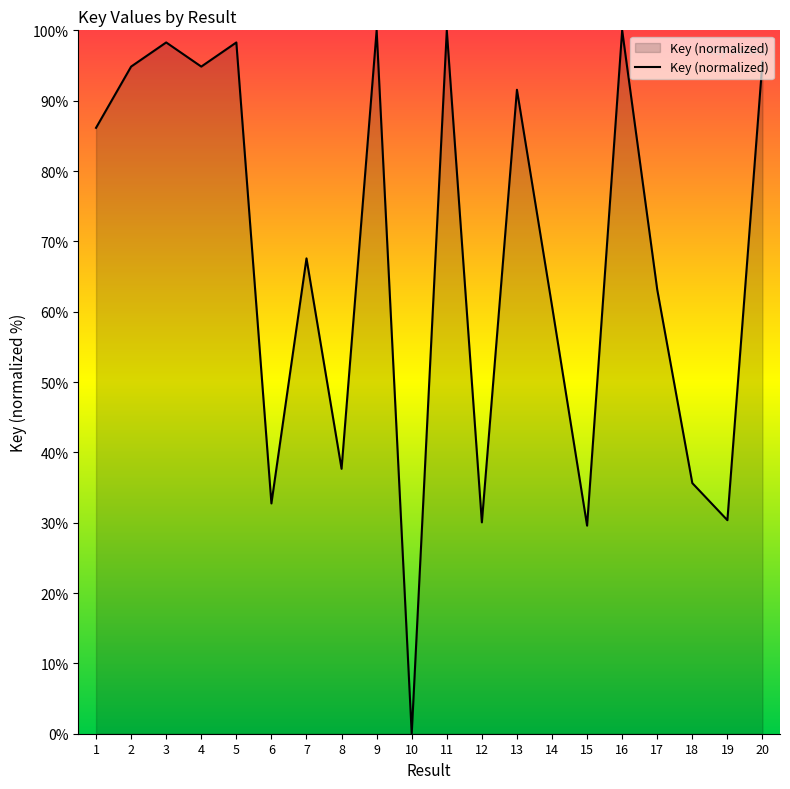

The value at 13 is 52.4. True or false?

False